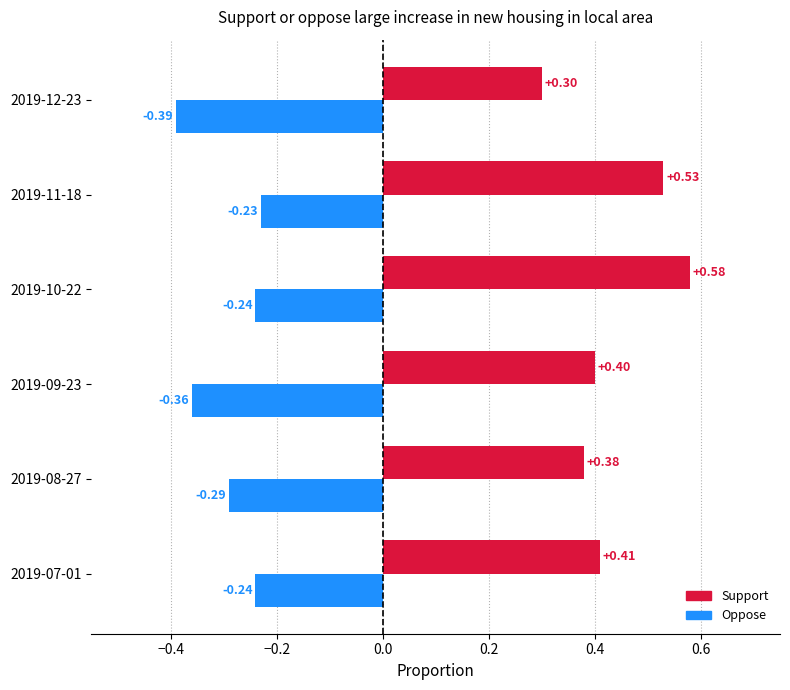

At which category is the sum across all series the highest?

2019-10-22